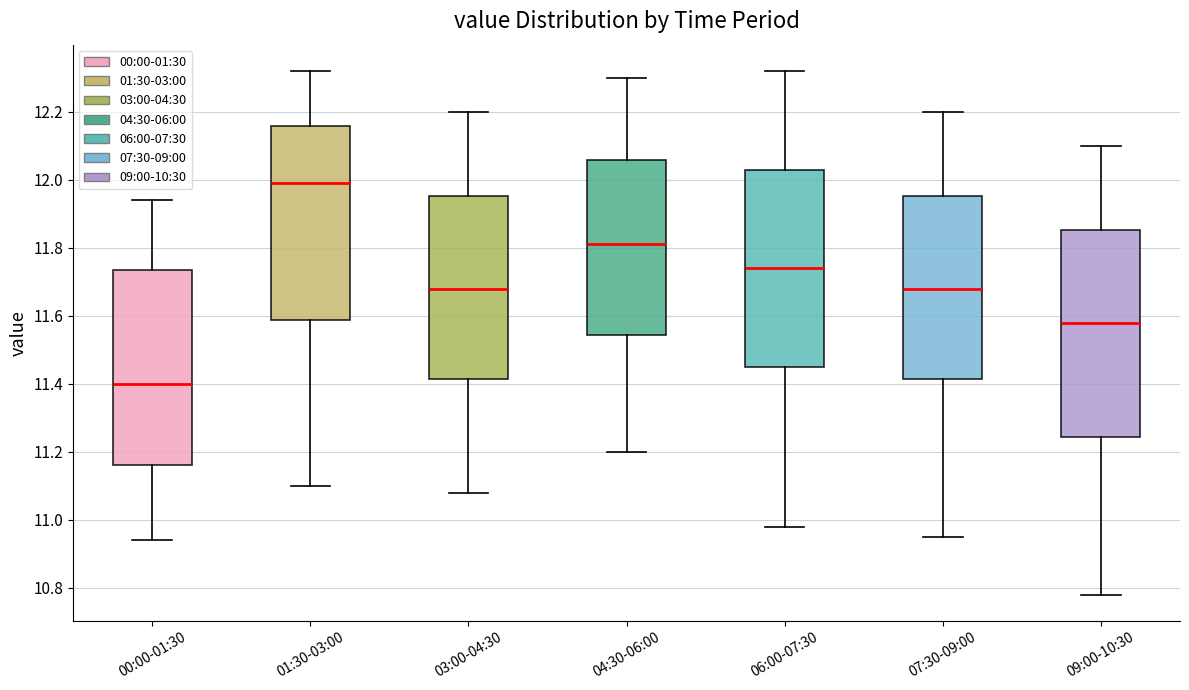

Reading left to right, read every box against the y-axis: the position of its median line, the range the box covers, and the ends of its whiskers. The values are not printed on the chart, so give them approximately, as read against the axis.

00:00-01:30: median 11.40, box 11.16 to 11.74, whiskers 10.94 to 11.94
01:30-03:00: median 12.00, box 11.58 to 12.16, whiskers 11.10 to 12.32
03:00-04:30: median 11.68, box 11.42 to 11.96, whiskers 11.08 to 12.20
04:30-06:00: median 11.82, box 11.54 to 12.06, whiskers 11.20 to 12.30
06:00-07:30: median 11.74, box 11.46 to 12.04, whiskers 10.98 to 12.32
07:30-09:00: median 11.68, box 11.42 to 11.96, whiskers 10.96 to 12.20
09:00-10:30: median 11.58, box 11.24 to 11.86, whiskers 10.78 to 12.10